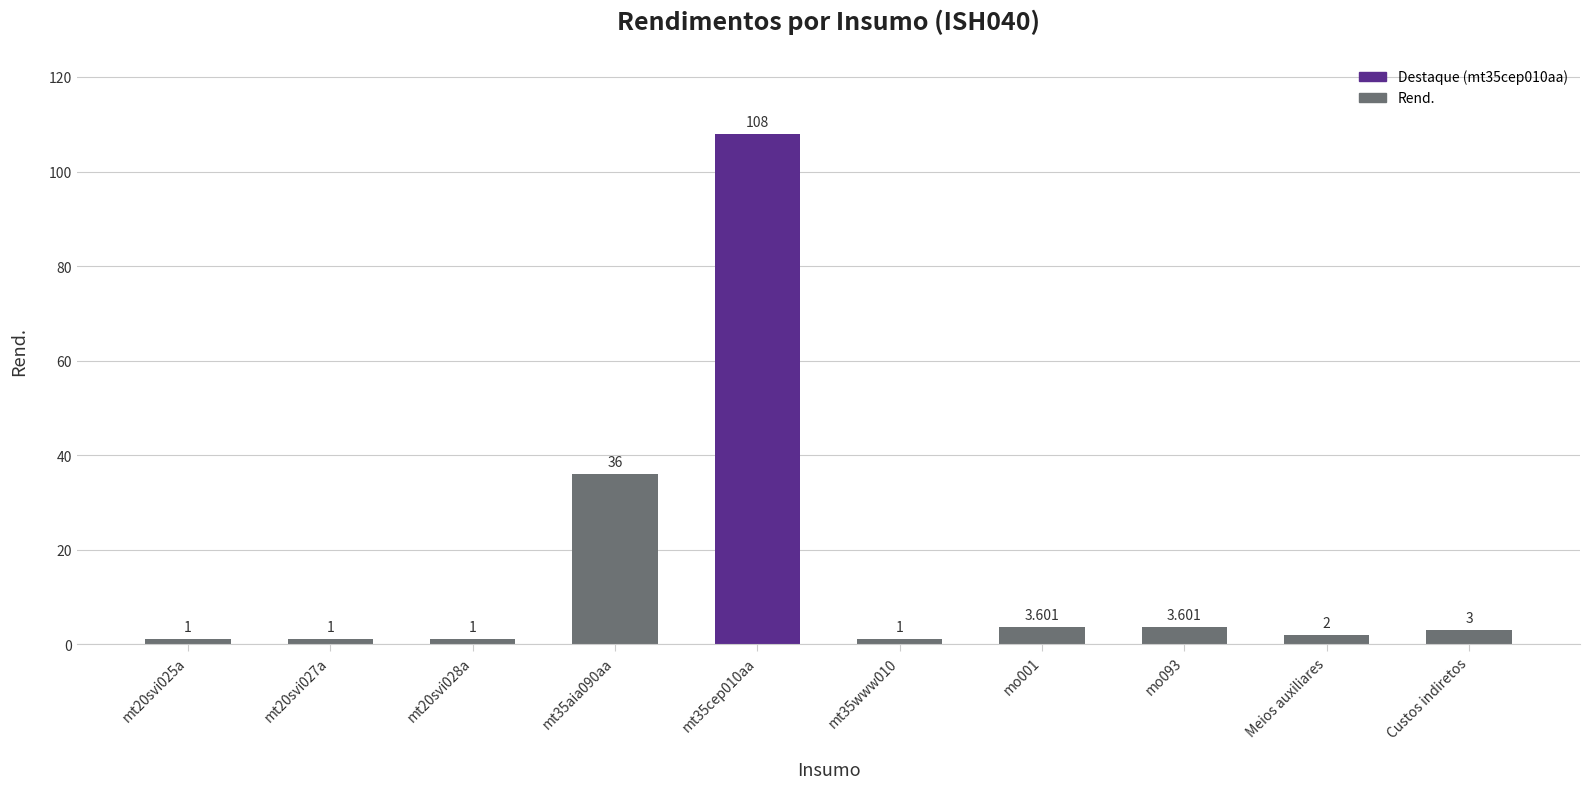

What is the value of the 4th bar from the left?

36.0